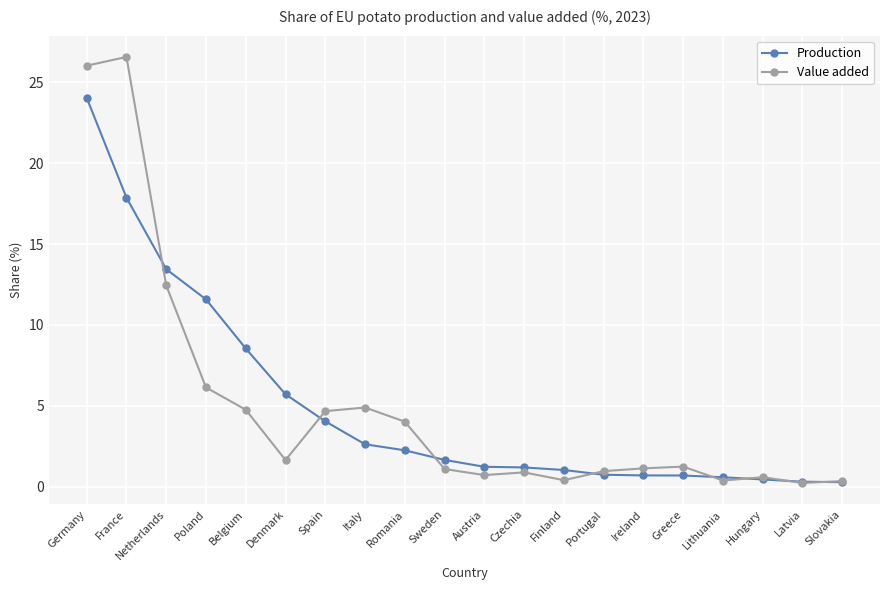

At France, list the series in order from largest to smallest.

Value added, Production